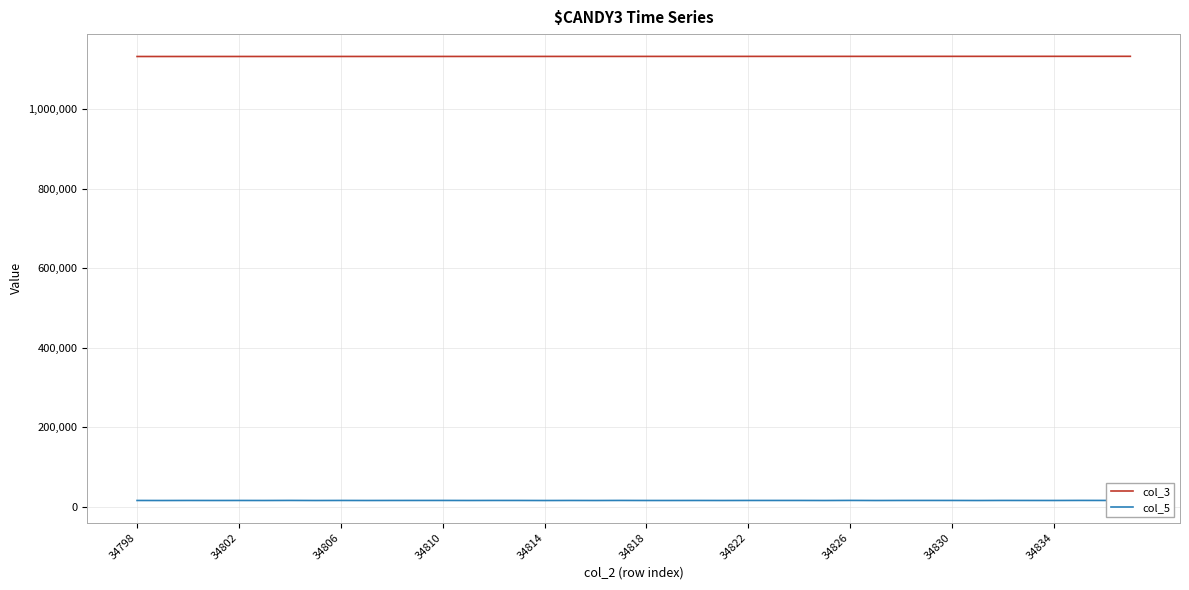

What is the spread (max minus min) of values at 26?

1116899